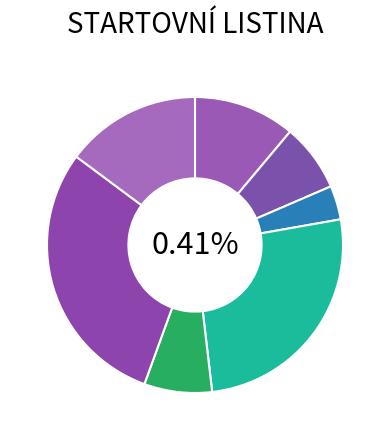

Which slice is the largest?

RUS